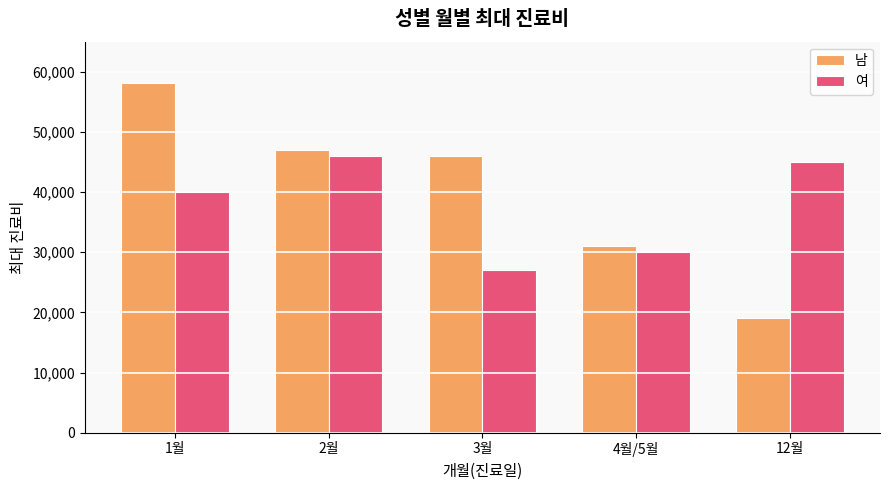

What position from the right is 1월?

5